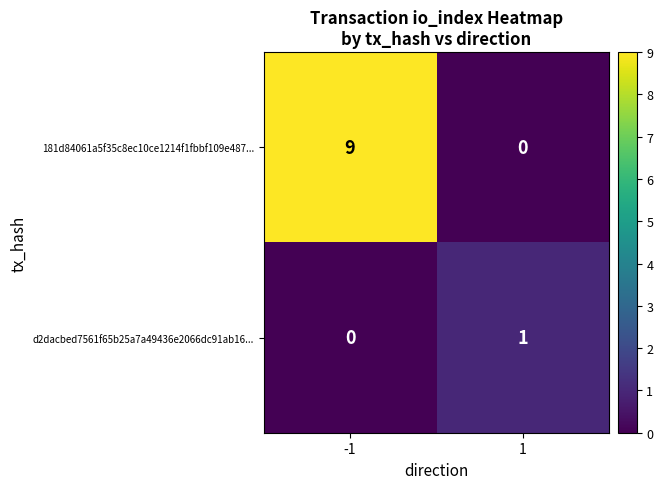

The 181d84061a5f35c8ec10ce1214f1fbbf109e487... series shows -5 at 1. True or false?

False